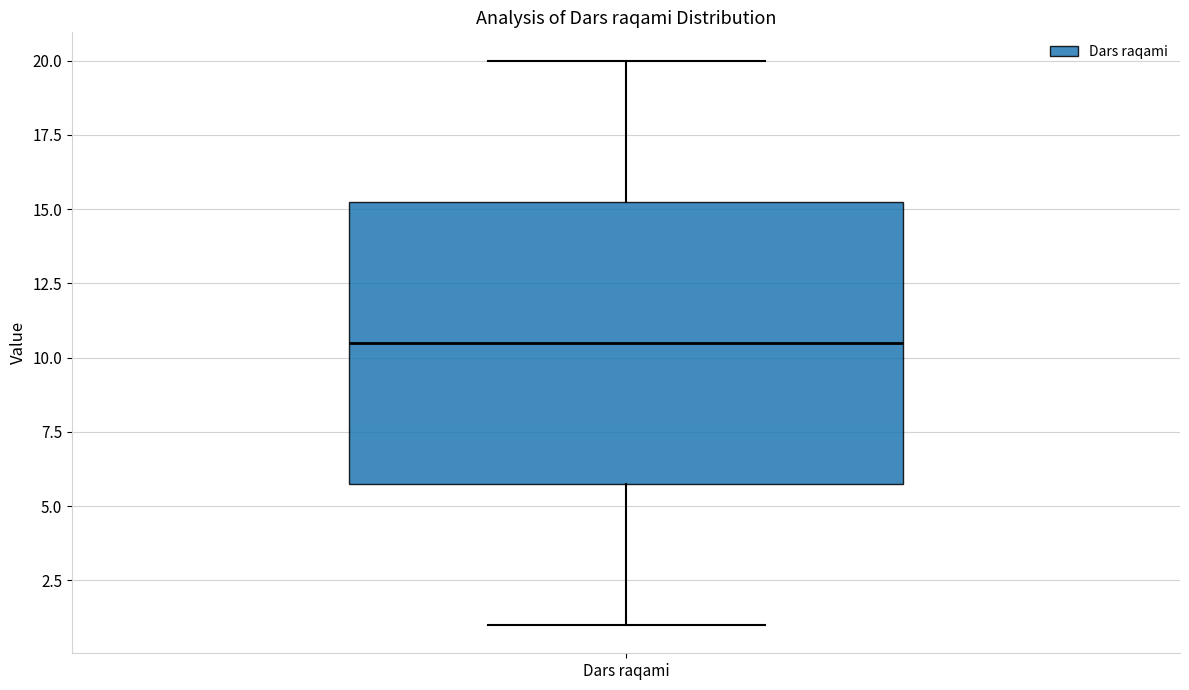

Transcribe this box plot: give where the median line is, the range the box spans, and where the two whiskers end, as read against the y-axis. The values are not printed on the chart, so give them approximately, as read against the axis.

median 10.5, box 6.0 to 15.5, whiskers 1.0 to 20.0